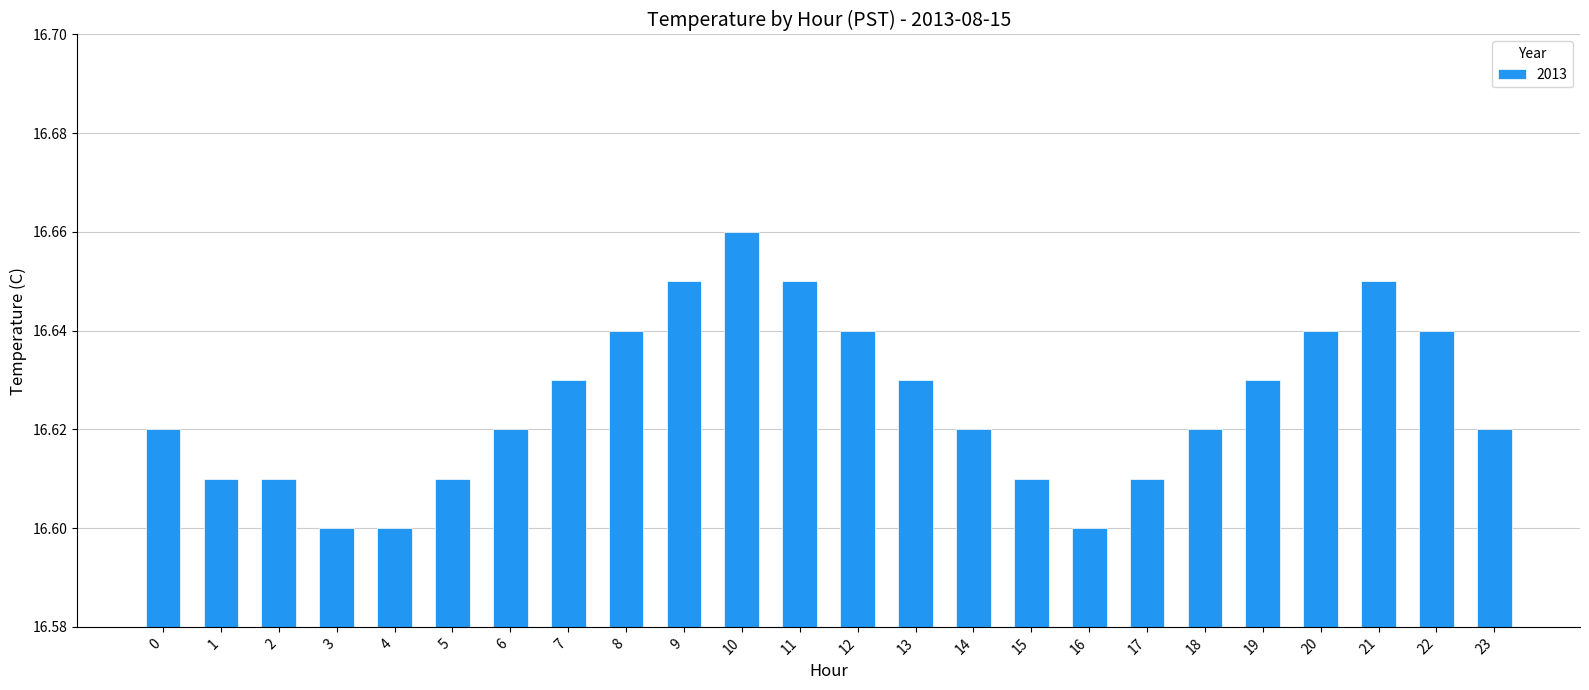

What is the sum of the values at 14 and 16?

33.2